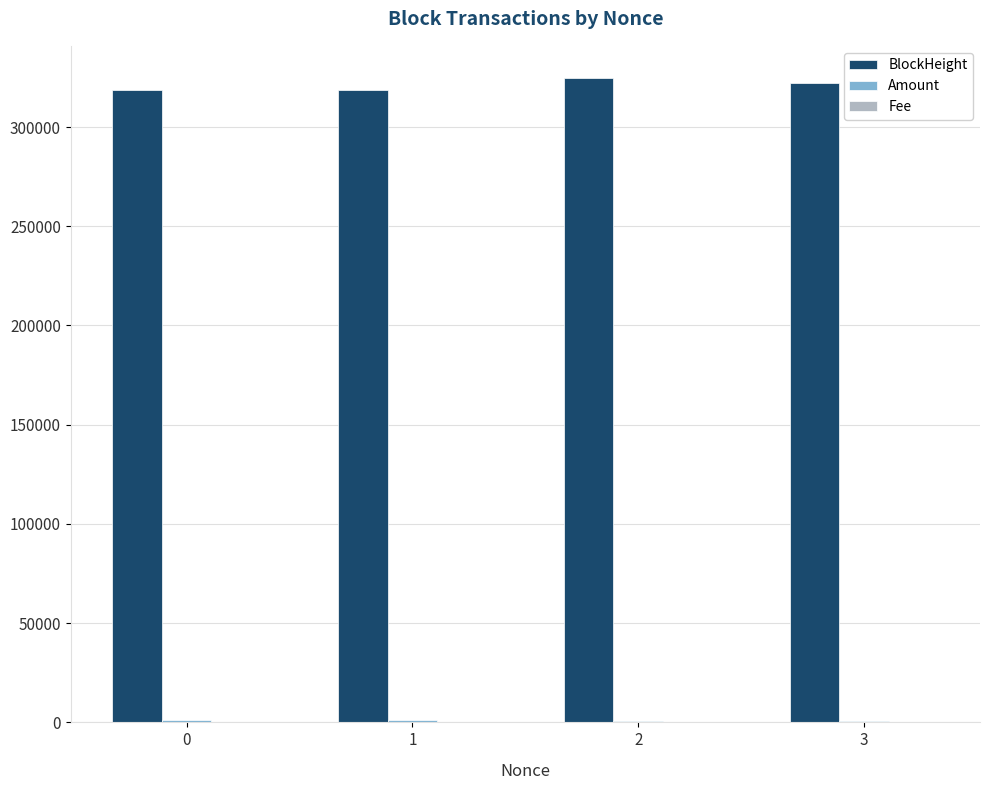

The value of BlockHeight at 3 is 153849.0. True or false?

False